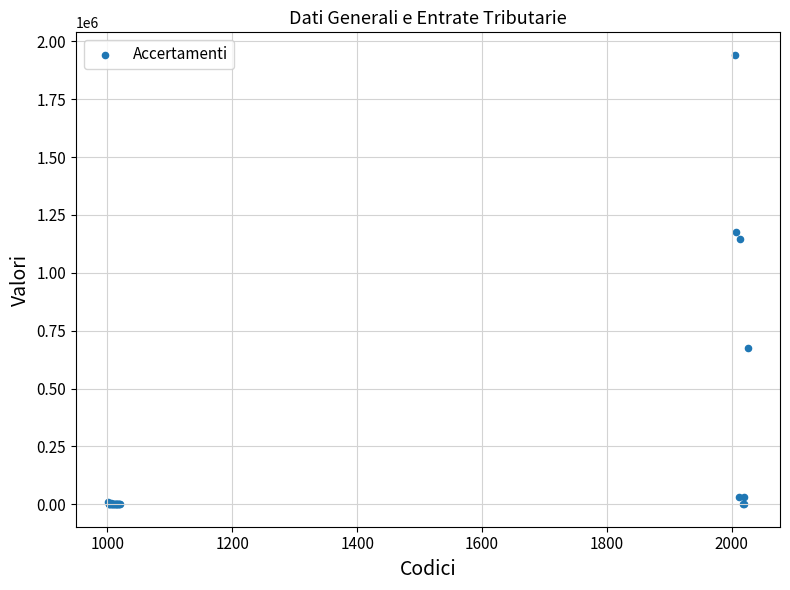

What Y value in the scatter plot is closest to 970923?

1145228.1